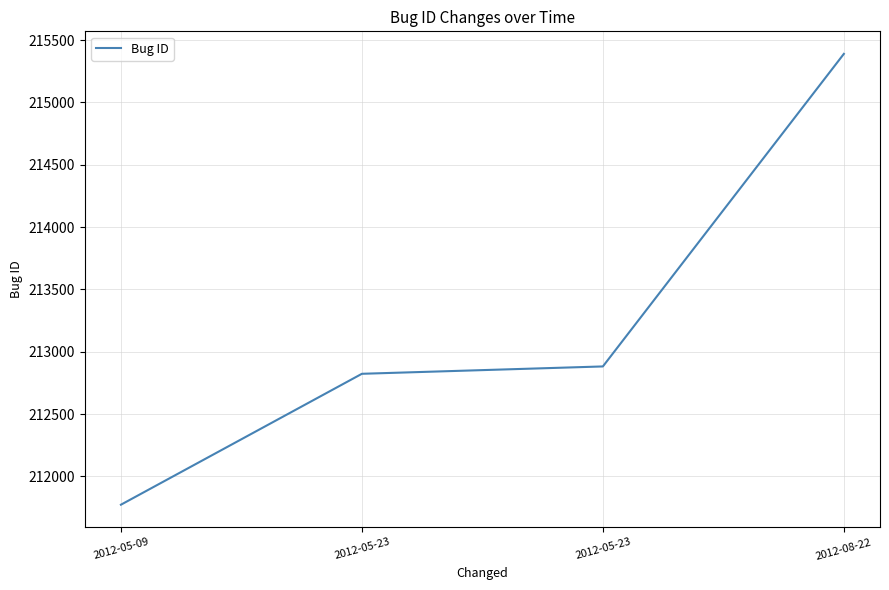

What is the change in value from 2012-05-23 to 2012-08-22?

+2566